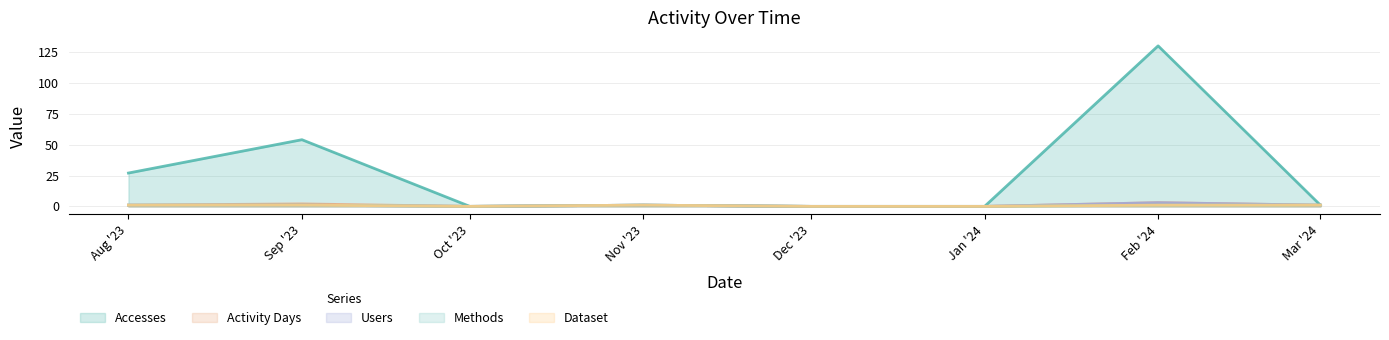

Rank the categories by Dataset value from highest to lowest.

Aug '23, Sep '23, Nov '23, Feb '24, Mar '24, Oct '23, Dec '23, Jan '24